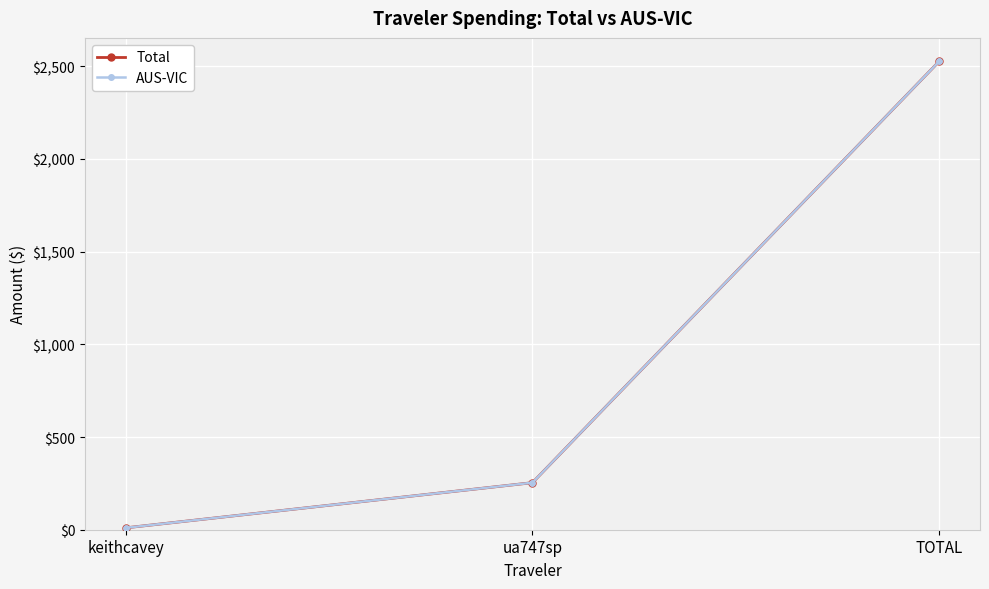

Does the chart have visible grid lines?

Yes